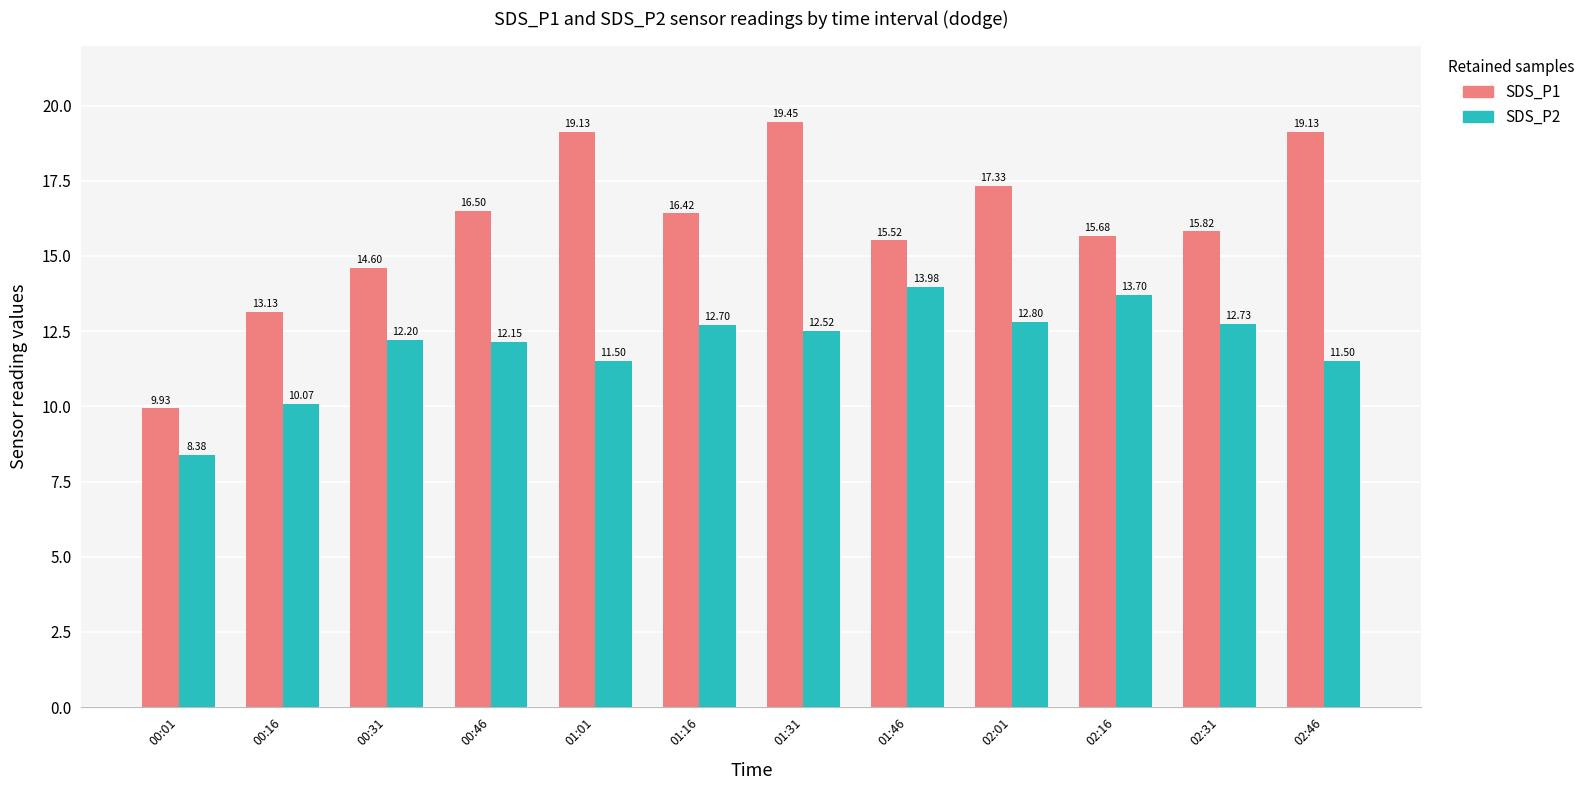

How many data points in SDS_P1 are less than 16?

6